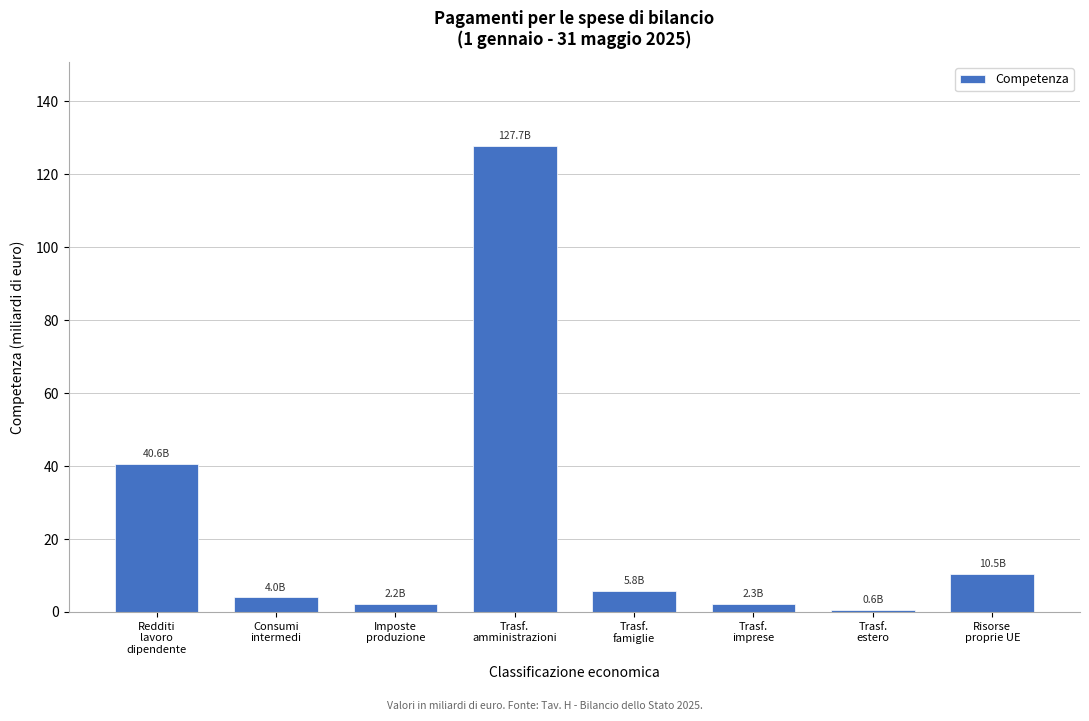

What is the maximum value shown in the chart?

127.7